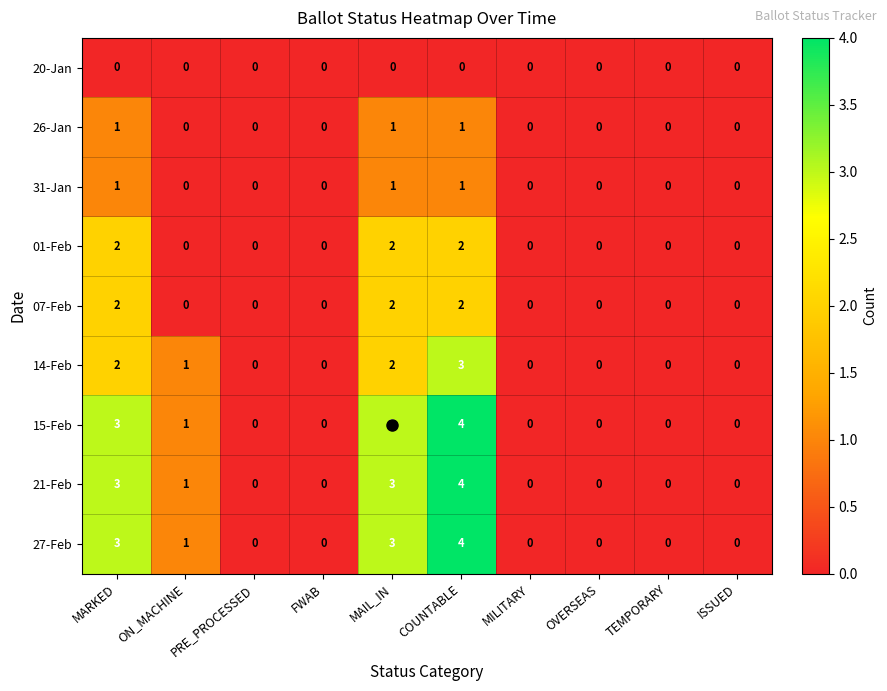

What is the spread (max minus min) of values at MAIL_IN?

3